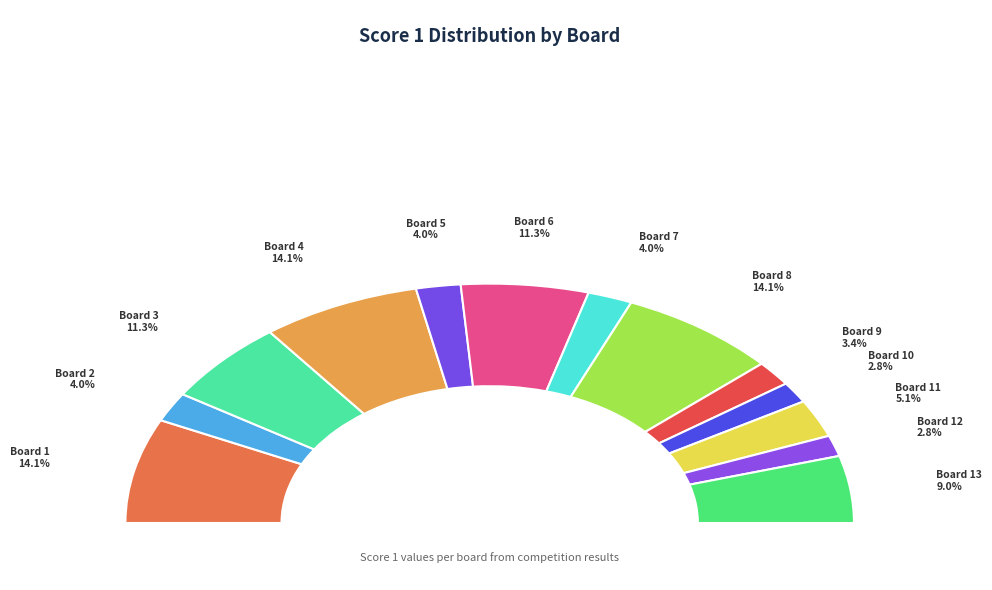

How many slices are in this pie chart?

13